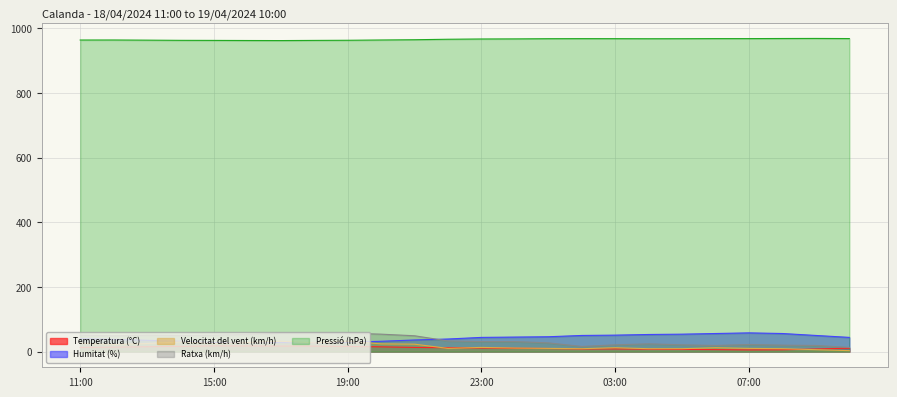

How many lines are shown in the chart?

5